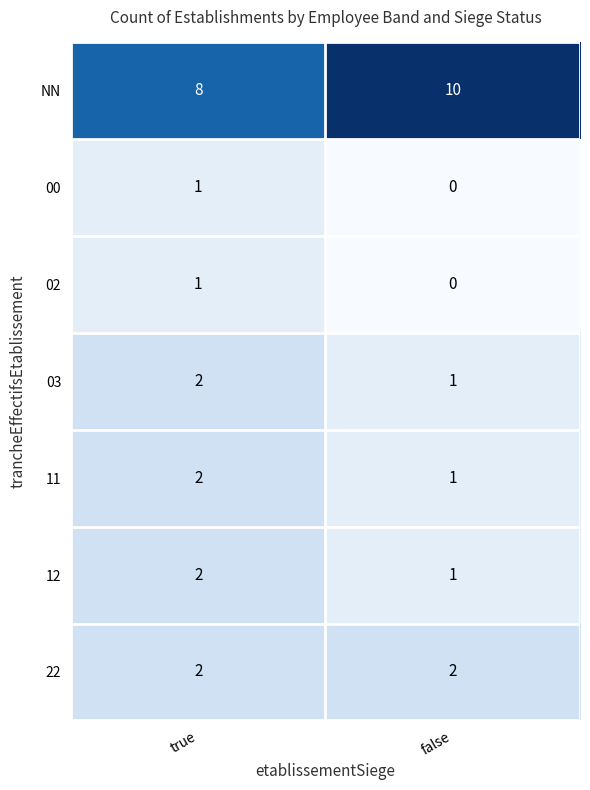

True or false: 00 has a value of -1 at false.

False